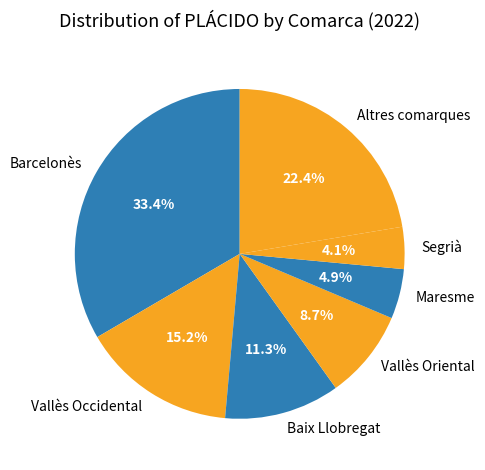

How many slices are in this pie chart?

7